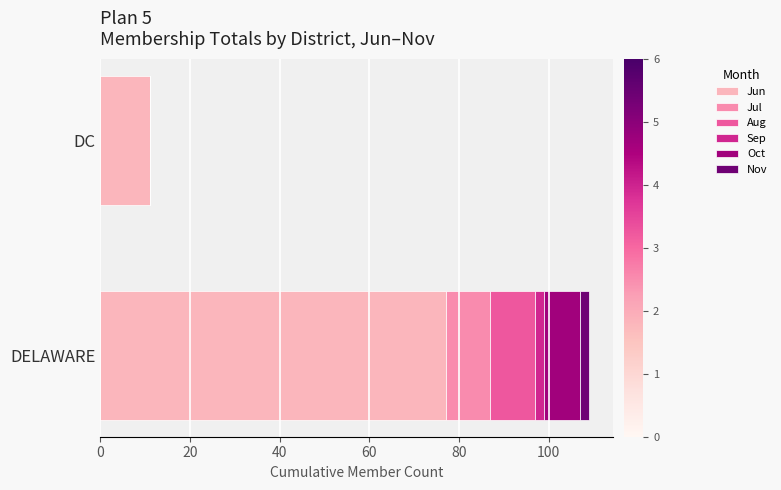

What is the maximum value for Jun?

77